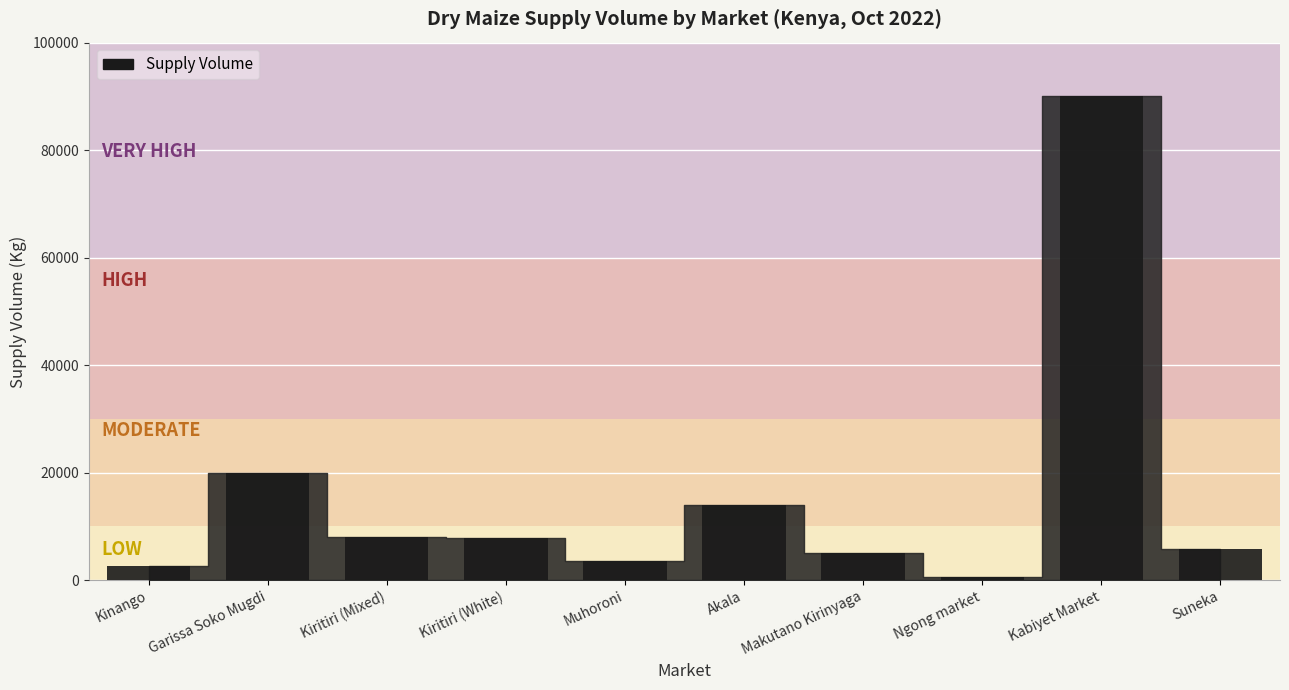

At which category does the chart reach its minimum across all series?

Ngong market